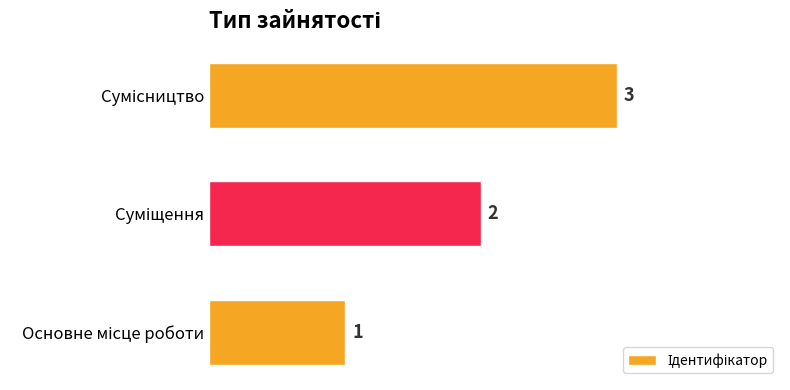

How many values are between 1 and 3?

3